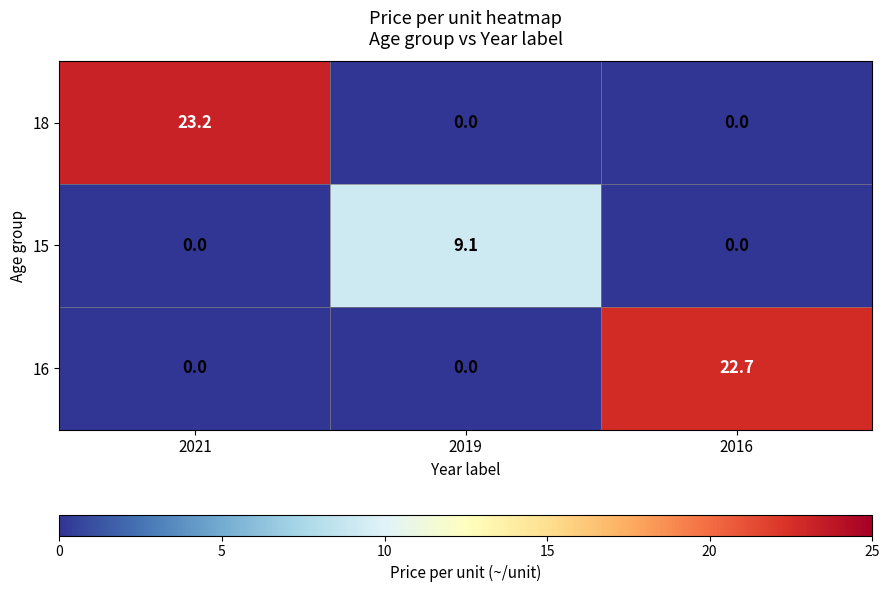

Which series has the widest spread of values?

18